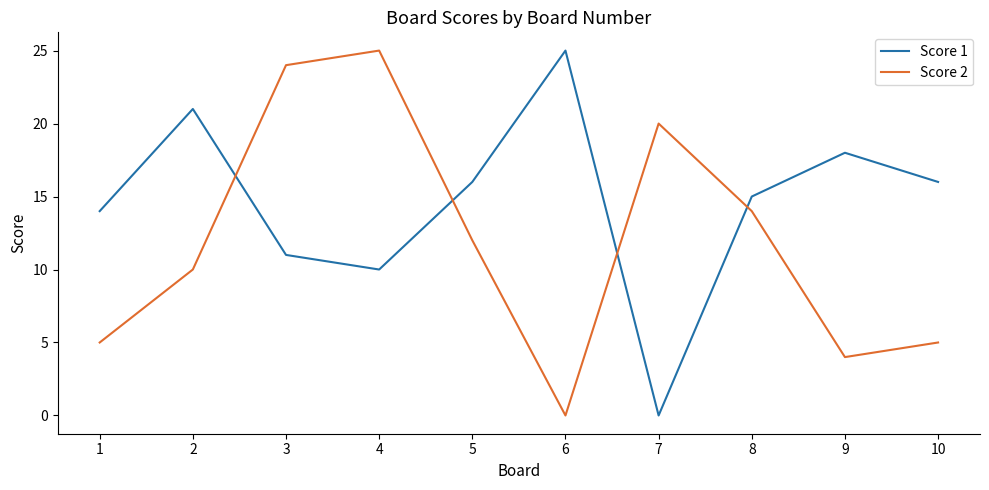

What are all the series names shown in the legend?

Score 1, Score 2